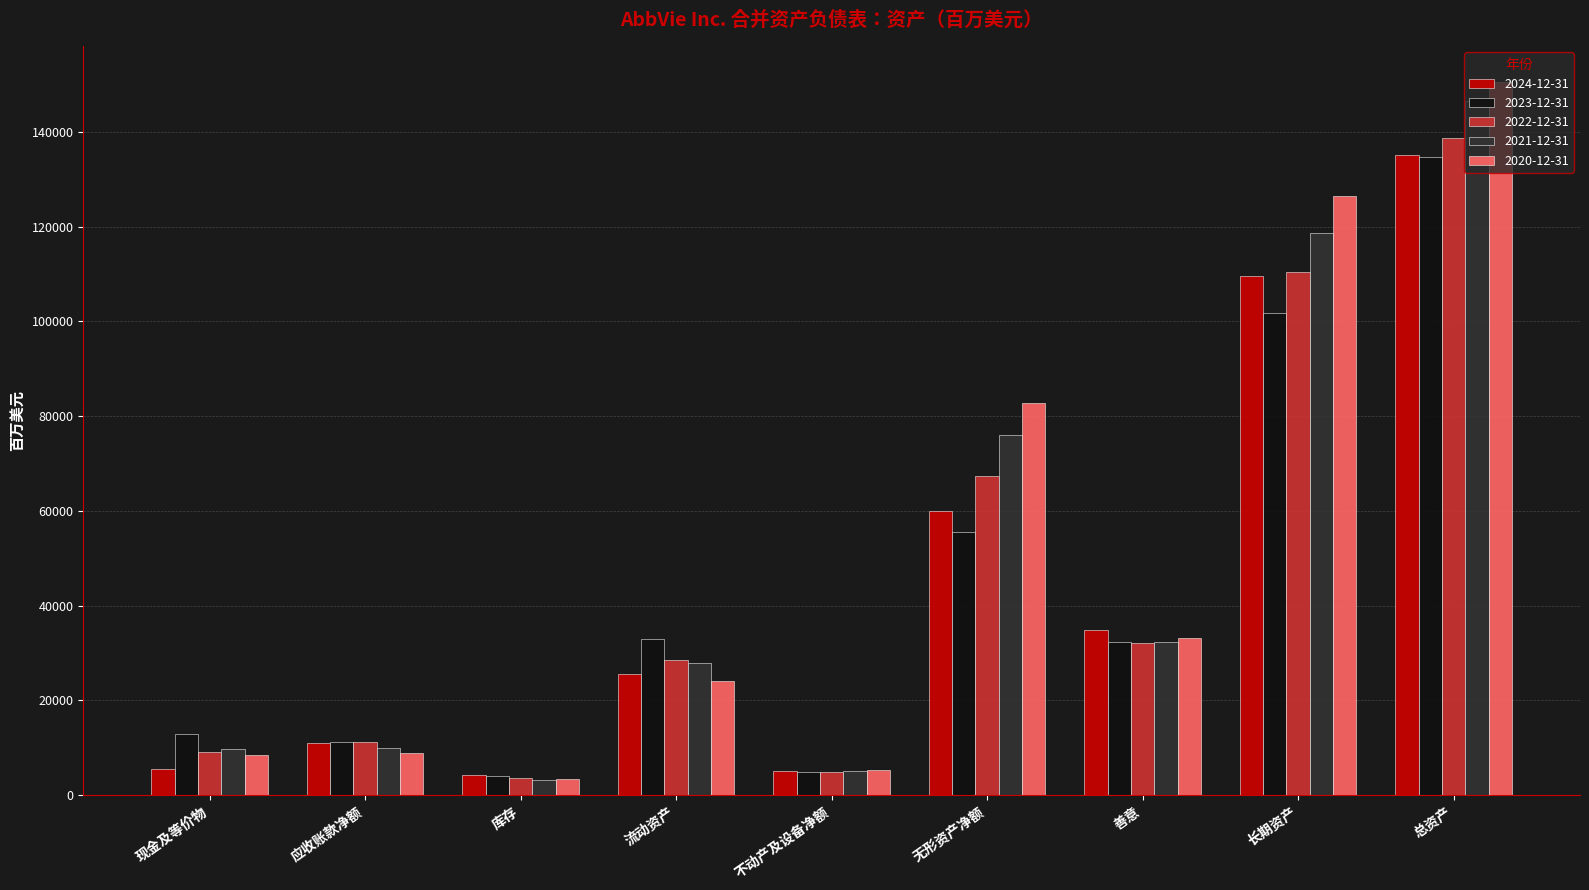

Is it true that 2024-12-31 equals 58958 at 善意?

False